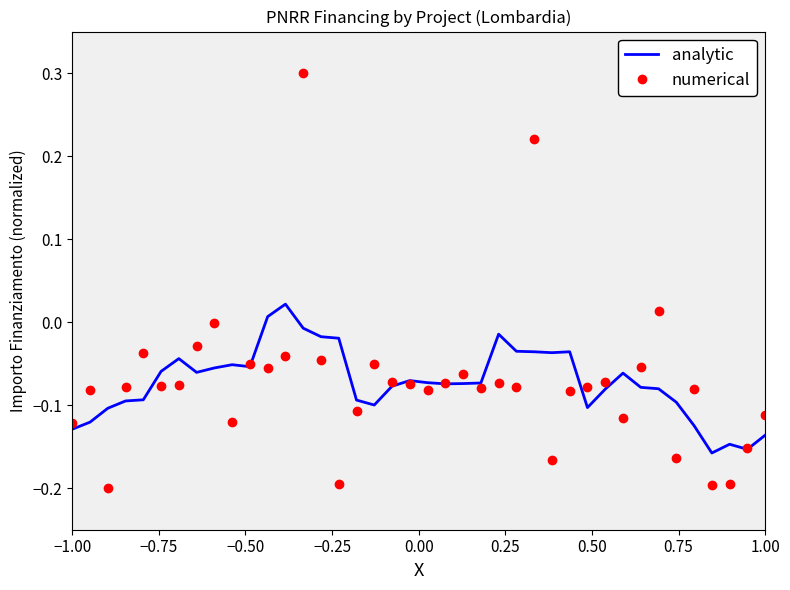

What is the greatest value displayed?

0.3